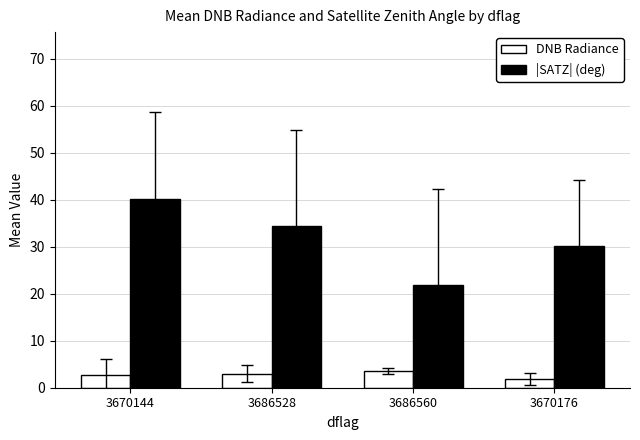

Which series has the widest spread of values?

|SATZ| (deg)